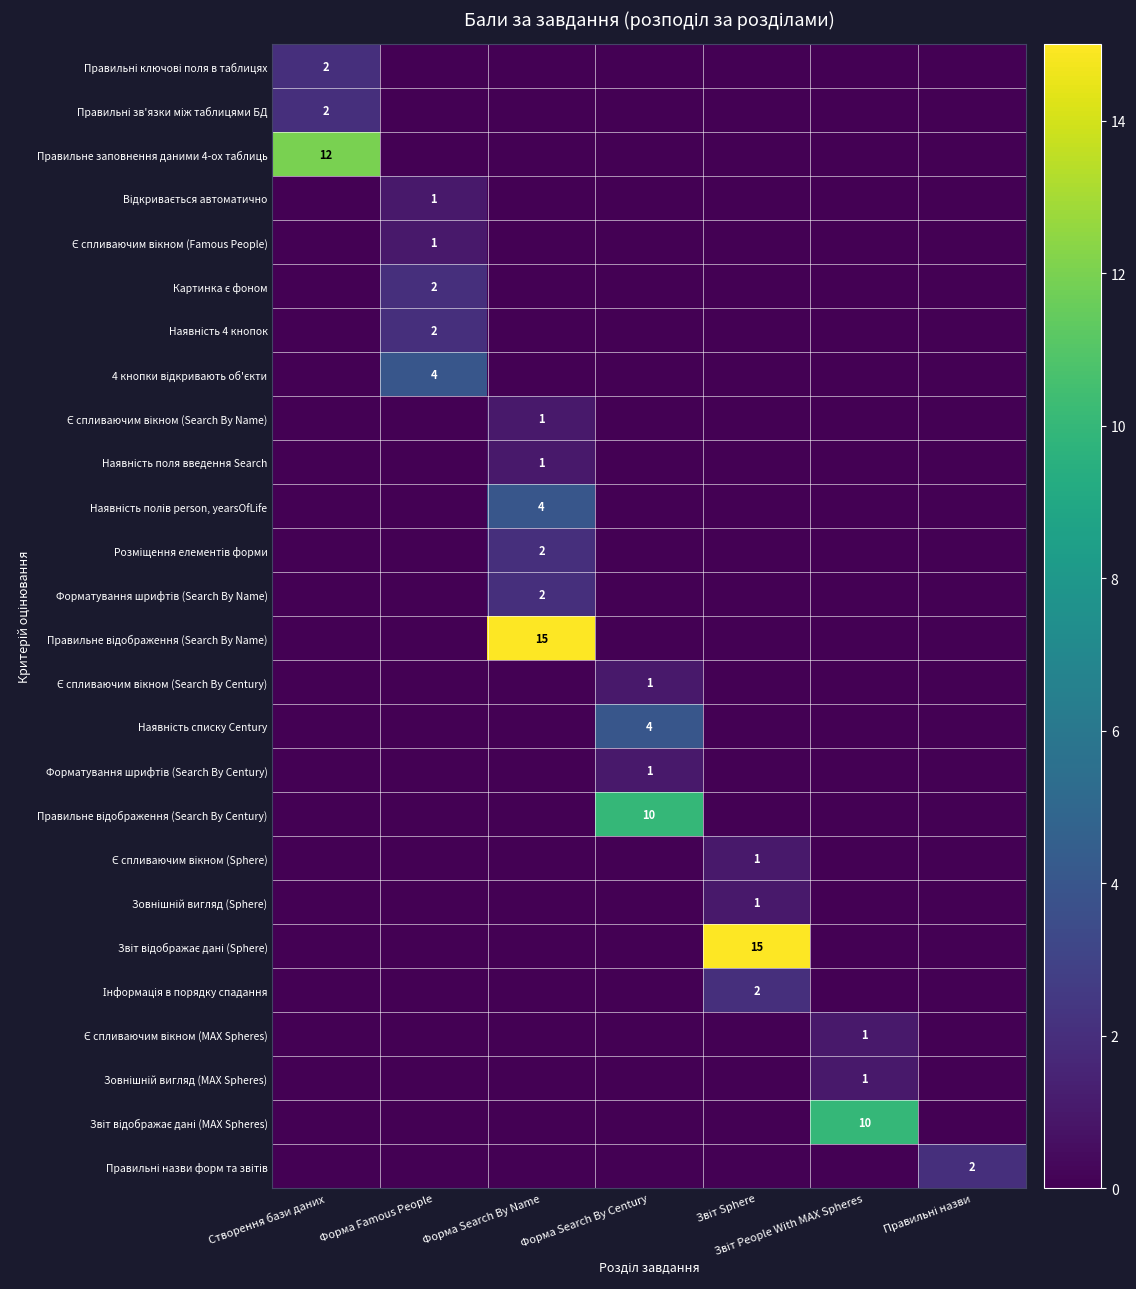

Which category has the highest value in the Правильне відображення (Search By Century) series?

Форма Search By Century